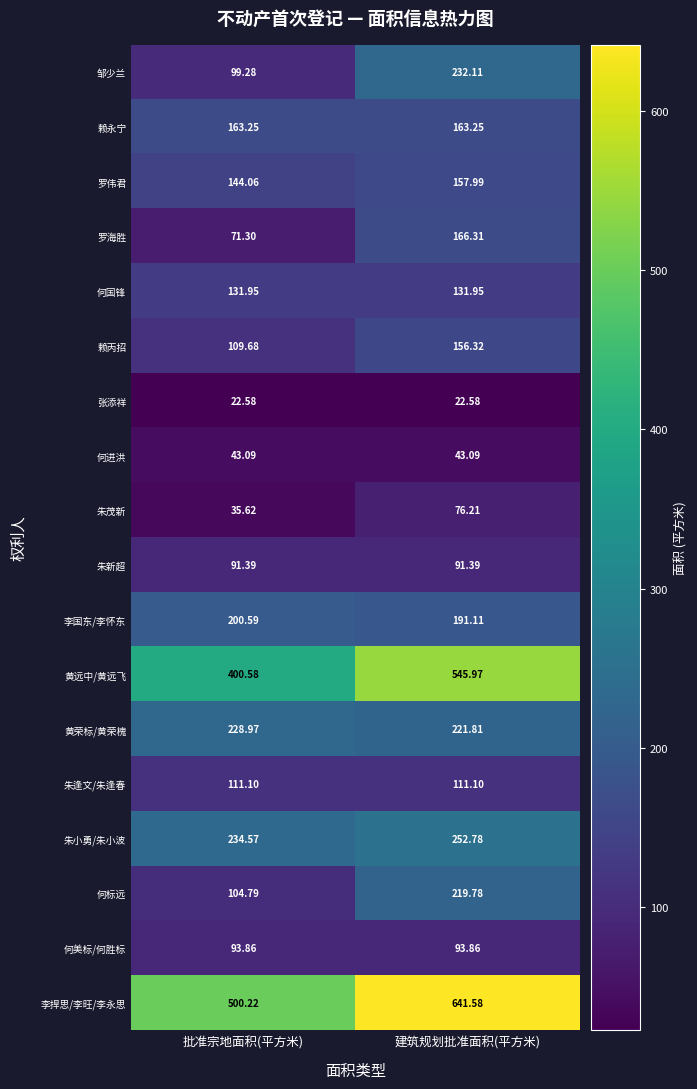

Is the value of 朱小勇/朱小波 at 批准宗地面积(平方米) greater than the value of 邹少兰 at 建筑规划批准面积(平方米)?

Yes